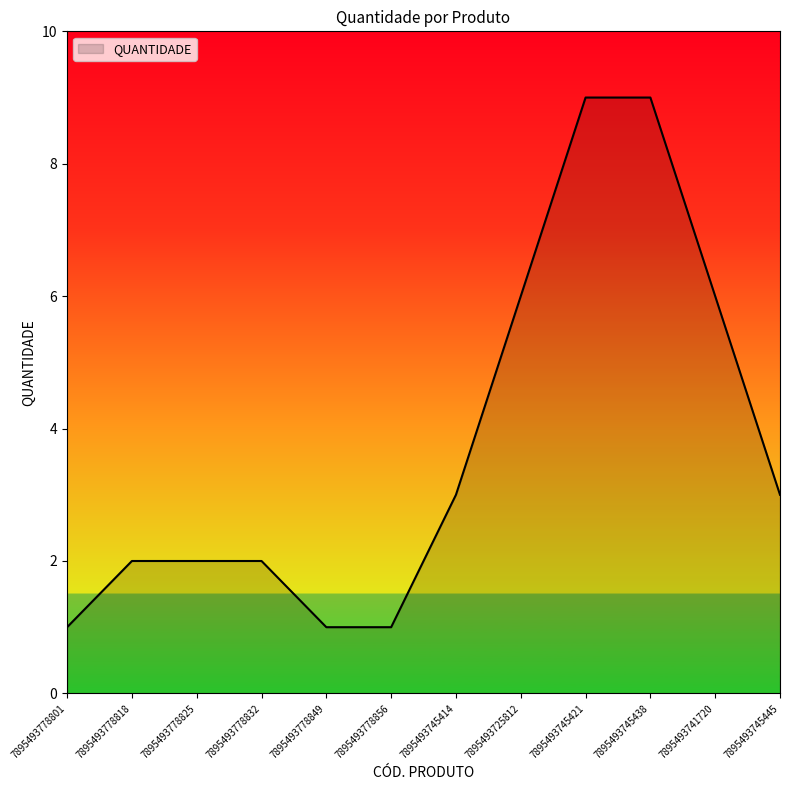

True or false: the data shows 1 at 7895493745414.

False